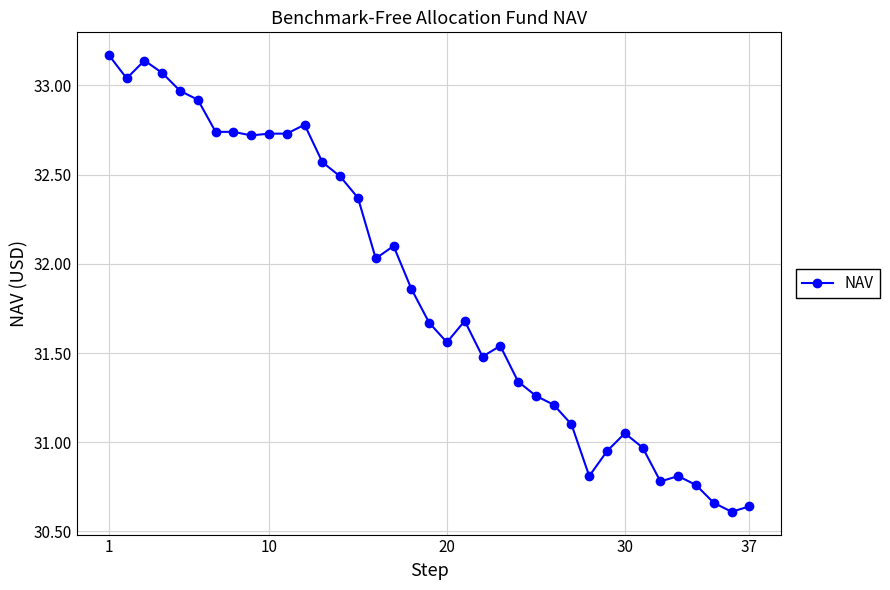

What is the difference between the maximum and second lowest values?

2.5